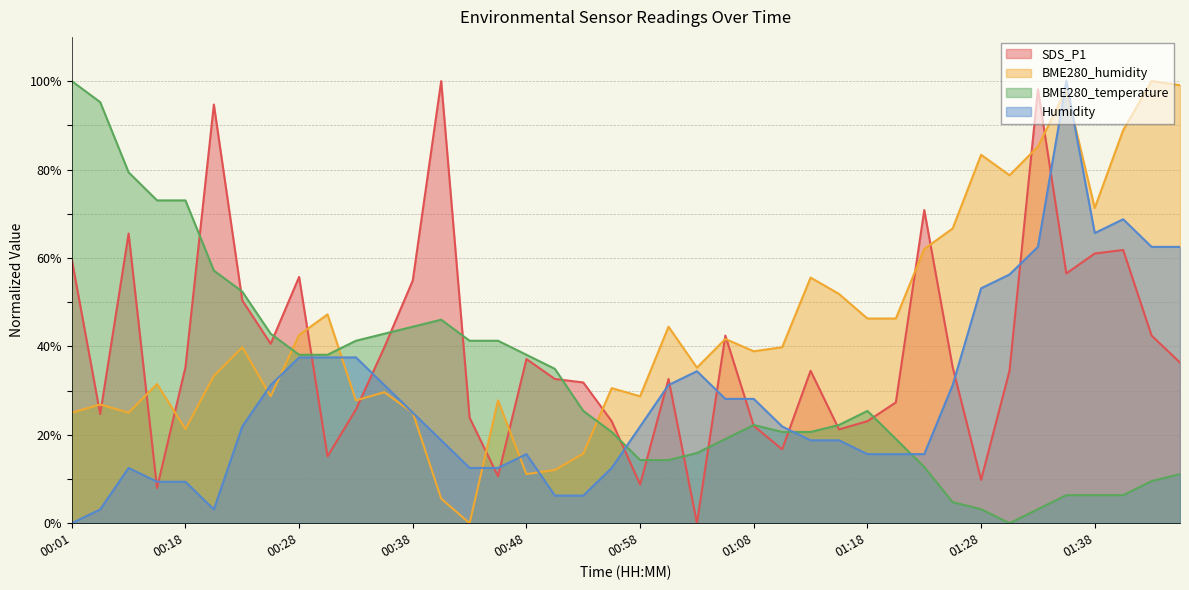

Rank the series by their average value, from highest to lowest.

BME280_humidity, SDS_P1, BME280_temperature, Humidity